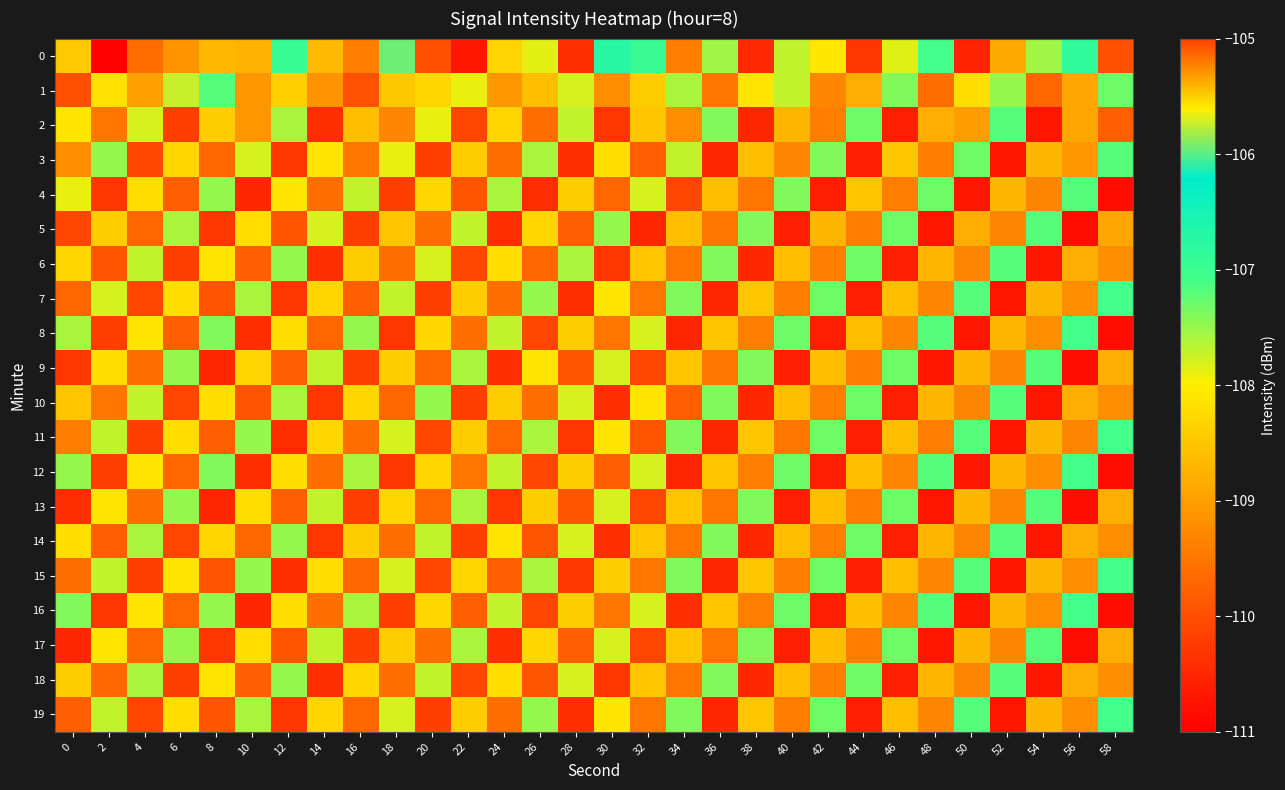

Reading right to left, transcribe all the data shown in this chart.

0: 58=-110.0	56=-106.9	54=-107.5	52=-108.9	50=-110.5	48=-107.1	46=-107.9	44=-110.3	42=-108.1	40=-107.7	38=-110.5	36=-107.5	34=-109.4	32=-107.0	30=-106.7	28=-110.4	26=-107.9	24=-108.3	22=-110.7	20=-110.0	18=-106.0	16=-109.4	14=-108.6	12=-106.9	10=-108.7	8=-108.7	6=-109.1	4=-109.6	2=-111.0	0=-108.5
1: 58=-107.3	56=-108.9	54=-109.7	52=-107.5	50=-108.2	48=-109.6	46=-107.4	44=-108.8	42=-109.3	40=-107.7	38=-108.1	36=-109.5	34=-107.6	32=-108.4	30=-109.2	28=-107.8	26=-108.6	24=-109.1	22=-107.9	20=-108.3	18=-108.5	16=-110.0	14=-109.1	12=-108.4	10=-109.1	8=-107.2	6=-105.7	4=-109.0	2=-108.2	0=-110.0
2: 58=-109.8	56=-108.9	54=-110.7	52=-107.2	50=-109.0	48=-108.8	46=-110.6	44=-107.3	42=-109.4	40=-108.7	38=-110.5	36=-107.4	34=-109.2	32=-108.5	30=-110.3	28=-107.7	26=-109.6	24=-108.3	22=-110.1	20=-107.9	18=-109.3	16=-108.6	14=-110.4	12=-107.6	10=-109.1	8=-108.4	6=-110.2	4=-107.8	2=-109.5	0=-108.1
3: 58=-107.2	56=-109.1	54=-108.7	52=-110.7	50=-107.3	48=-109.4	46=-108.5	44=-110.6	42=-107.4	40=-109.3	38=-108.6	36=-110.5	34=-107.7	32=-109.8	30=-108.2	28=-110.4	26=-107.6	24=-109.6	22=-108.4	20=-110.2	18=-107.9	16=-109.5	14=-108.1	12=-110.3	10=-107.8	8=-109.7	6=-108.3	4=-110.1	2=-107.5	0=-109.2
4: 58=-110.8	56=-107.2	54=-109.3	52=-108.7	50=-110.7	48=-107.3	46=-109.4	44=-108.5	42=-110.6	40=-107.4	38=-109.5	36=-108.6	34=-110.1	32=-107.8	30=-109.7	28=-108.4	26=-110.4	24=-107.6	22=-109.9	20=-108.3	18=-110.2	16=-107.7	14=-109.6	12=-108.1	10=-110.5	8=-107.5	6=-109.8	4=-108.2	2=-110.3	0=-107.9
5: 58=-108.9	56=-110.8	54=-107.2	52=-109.3	50=-108.8	48=-110.7	46=-107.3	44=-109.4	42=-108.7	40=-110.6	38=-107.4	36=-109.5	34=-108.6	32=-110.5	30=-107.5	28=-109.8	26=-108.3	24=-110.4	22=-107.7	20=-109.6	18=-108.5	16=-110.2	14=-107.8	12=-109.9	10=-108.2	8=-110.3	6=-107.6	4=-109.7	2=-108.4	0=-110.1
6: 58=-109.2	56=-108.8	54=-110.7	52=-107.2	50=-109.3	48=-108.7	46=-110.6	44=-107.3	42=-109.4	40=-108.6	38=-110.5	36=-107.4	34=-109.5	32=-108.5	30=-110.3	28=-107.6	26=-109.7	24=-108.2	22=-110.1	20=-107.8	18=-109.6	16=-108.4	14=-110.4	12=-107.5	10=-109.8	8=-108.1	6=-110.2	4=-107.7	2=-109.9	0=-108.3
7: 58=-107.1	56=-109.2	54=-108.7	52=-110.7	50=-107.2	48=-109.3	46=-108.6	44=-110.6	42=-107.3	40=-109.4	38=-108.5	36=-110.5	34=-107.4	32=-109.5	30=-108.1	28=-110.4	26=-107.5	24=-109.6	22=-108.4	20=-110.2	18=-107.7	16=-109.8	14=-108.3	12=-110.3	10=-107.6	8=-109.9	6=-108.2	4=-110.1	2=-107.8	0=-109.7
8: 58=-110.8	56=-107.1	54=-109.2	52=-108.7	50=-110.7	48=-107.2	46=-109.3	44=-108.6	42=-110.6	40=-107.3	38=-109.4	36=-108.5	34=-110.5	32=-107.8	30=-109.5	28=-108.4	26=-110.1	24=-107.7	22=-109.6	20=-108.3	18=-110.3	16=-107.5	14=-109.7	12=-108.2	10=-110.4	8=-107.4	6=-109.8	4=-108.1	2=-110.2	0=-107.6
9: 58=-108.8	56=-110.8	54=-107.2	52=-109.3	50=-108.7	48=-110.7	46=-107.3	44=-109.4	42=-108.6	40=-110.6	38=-107.4	36=-109.5	34=-108.5	32=-110.1	30=-107.8	28=-109.9	26=-108.1	24=-110.4	22=-107.6	20=-109.7	18=-108.4	16=-110.2	14=-107.7	12=-109.8	10=-108.3	8=-110.5	6=-107.5	4=-109.6	2=-108.2	0=-110.3
10: 58=-109.2	56=-108.8	54=-110.7	52=-107.2	50=-109.3	48=-108.7	46=-110.6	44=-107.3	42=-109.4	40=-108.6	38=-110.5	36=-107.4	34=-109.8	32=-108.1	30=-110.4	28=-107.8	26=-109.6	24=-108.4	22=-110.2	20=-107.5	18=-109.7	16=-108.3	14=-110.3	12=-107.6	10=-109.9	8=-108.2	6=-110.1	4=-107.7	2=-109.5	0=-108.5
11: 58=-107.1	56=-109.3	54=-108.7	52=-110.7	50=-107.2	48=-109.4	46=-108.6	44=-110.6	42=-107.3	40=-109.5	38=-108.5	36=-110.5	34=-107.4	32=-109.9	30=-108.1	28=-110.3	26=-107.6	24=-109.7	22=-108.4	20=-110.1	18=-107.8	16=-109.6	14=-108.3	12=-110.4	10=-107.5	8=-109.8	6=-108.2	4=-110.2	2=-107.7	0=-109.4
12: 58=-110.8	56=-107.1	54=-109.2	52=-108.7	50=-110.7	48=-107.2	46=-109.3	44=-108.6	42=-110.6	40=-107.3	38=-109.4	36=-108.5	34=-110.5	32=-107.8	30=-109.8	28=-108.4	26=-110.1	24=-107.7	22=-109.5	20=-108.3	18=-110.3	16=-107.6	14=-109.6	12=-108.2	10=-110.4	8=-107.4	6=-109.7	4=-108.1	2=-110.2	0=-107.5
13: 58=-108.8	56=-110.8	54=-107.2	52=-109.3	50=-108.7	48=-110.7	46=-107.3	44=-109.4	42=-108.6	40=-110.6	38=-107.4	36=-109.5	34=-108.5	32=-110.1	30=-107.8	28=-109.9	26=-108.4	24=-110.3	22=-107.6	20=-109.7	18=-108.3	16=-110.2	14=-107.7	12=-109.8	10=-108.2	8=-110.5	6=-107.5	4=-109.6	2=-108.1	0=-110.4
14: 58=-109.2	56=-108.8	54=-110.7	52=-107.2	50=-109.3	48=-108.7	46=-110.6	44=-107.3	42=-109.4	40=-108.6	38=-110.5	36=-107.4	34=-109.5	32=-108.5	30=-110.4	28=-107.8	26=-109.9	24=-108.1	22=-110.2	20=-107.7	18=-109.6	16=-108.4	14=-110.3	12=-107.5	10=-109.7	8=-108.3	6=-110.1	4=-107.6	2=-109.8	0=-108.2
15: 58=-107.1	56=-109.2	54=-108.7	52=-110.7	50=-107.2	48=-109.3	46=-108.6	44=-110.6	42=-107.3	40=-109.4	38=-108.5	36=-110.5	34=-107.4	32=-109.5	30=-108.4	28=-110.3	26=-107.6	24=-109.8	22=-108.3	20=-110.1	18=-107.8	16=-109.7	14=-108.2	12=-110.4	10=-107.5	8=-109.9	6=-108.1	4=-110.2	2=-107.7	0=-109.6
16: 58=-110.8	56=-107.1	54=-109.2	52=-108.7	50=-110.7	48=-107.2	46=-109.3	44=-108.6	42=-110.6	40=-107.3	38=-109.4	36=-108.5	34=-110.4	32=-107.8	30=-109.5	28=-108.4	26=-110.1	24=-107.7	22=-109.8	20=-108.3	18=-110.2	16=-107.6	14=-109.6	12=-108.2	10=-110.5	8=-107.5	6=-109.7	4=-108.1	2=-110.3	0=-107.4
17: 58=-108.8	56=-110.8	54=-107.2	52=-109.3	50=-108.7	48=-110.7	46=-107.3	44=-109.4	42=-108.6	40=-110.6	38=-107.4	36=-109.5	34=-108.5	32=-110.1	30=-107.8	28=-109.8	26=-108.3	24=-110.4	22=-107.6	20=-109.6	18=-108.4	16=-110.2	14=-107.7	12=-109.9	10=-108.2	8=-110.3	6=-107.5	4=-109.7	2=-108.1	0=-110.5
18: 58=-109.2	56=-108.8	54=-110.7	52=-107.2	50=-109.3	48=-108.7	46=-110.6	44=-107.3	42=-109.4	40=-108.6	38=-110.5	36=-107.4	34=-109.5	32=-108.5	30=-110.3	28=-107.8	26=-109.9	24=-108.2	22=-110.1	20=-107.7	18=-109.6	16=-108.3	14=-110.4	12=-107.5	10=-109.8	8=-108.1	6=-110.2	4=-107.6	2=-109.7	0=-108.4
19: 58=-107.1	56=-109.2	54=-108.7	52=-110.7	50=-107.2	48=-109.3	46=-108.6	44=-110.6	42=-107.3	40=-109.4	38=-108.5	36=-110.5	34=-107.4	32=-109.5	30=-108.1	28=-110.4	26=-107.5	24=-109.6	22=-108.4	20=-110.2	18=-107.8	16=-109.7	14=-108.3	12=-110.3	10=-107.6	8=-109.9	6=-108.2	4=-110.1	2=-107.7	0=-109.8